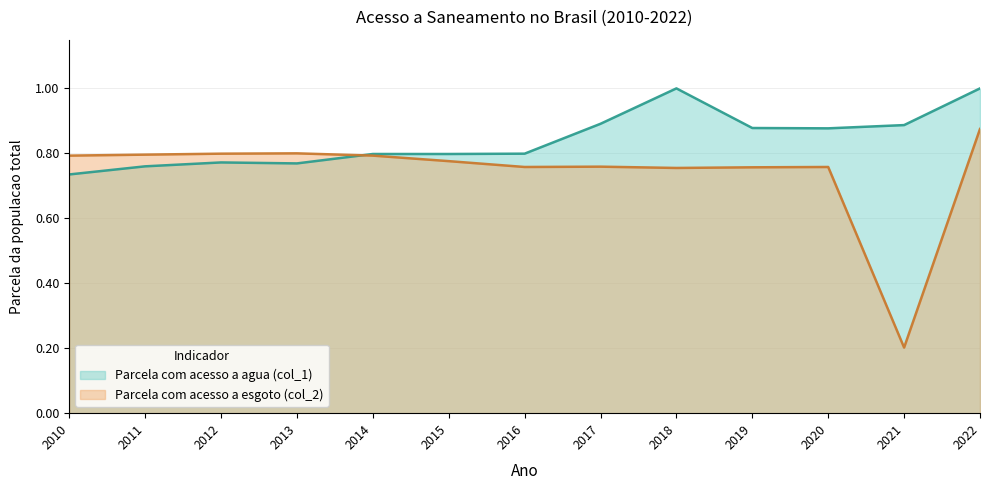

Does the chart display data point markers on the line(s)?

No